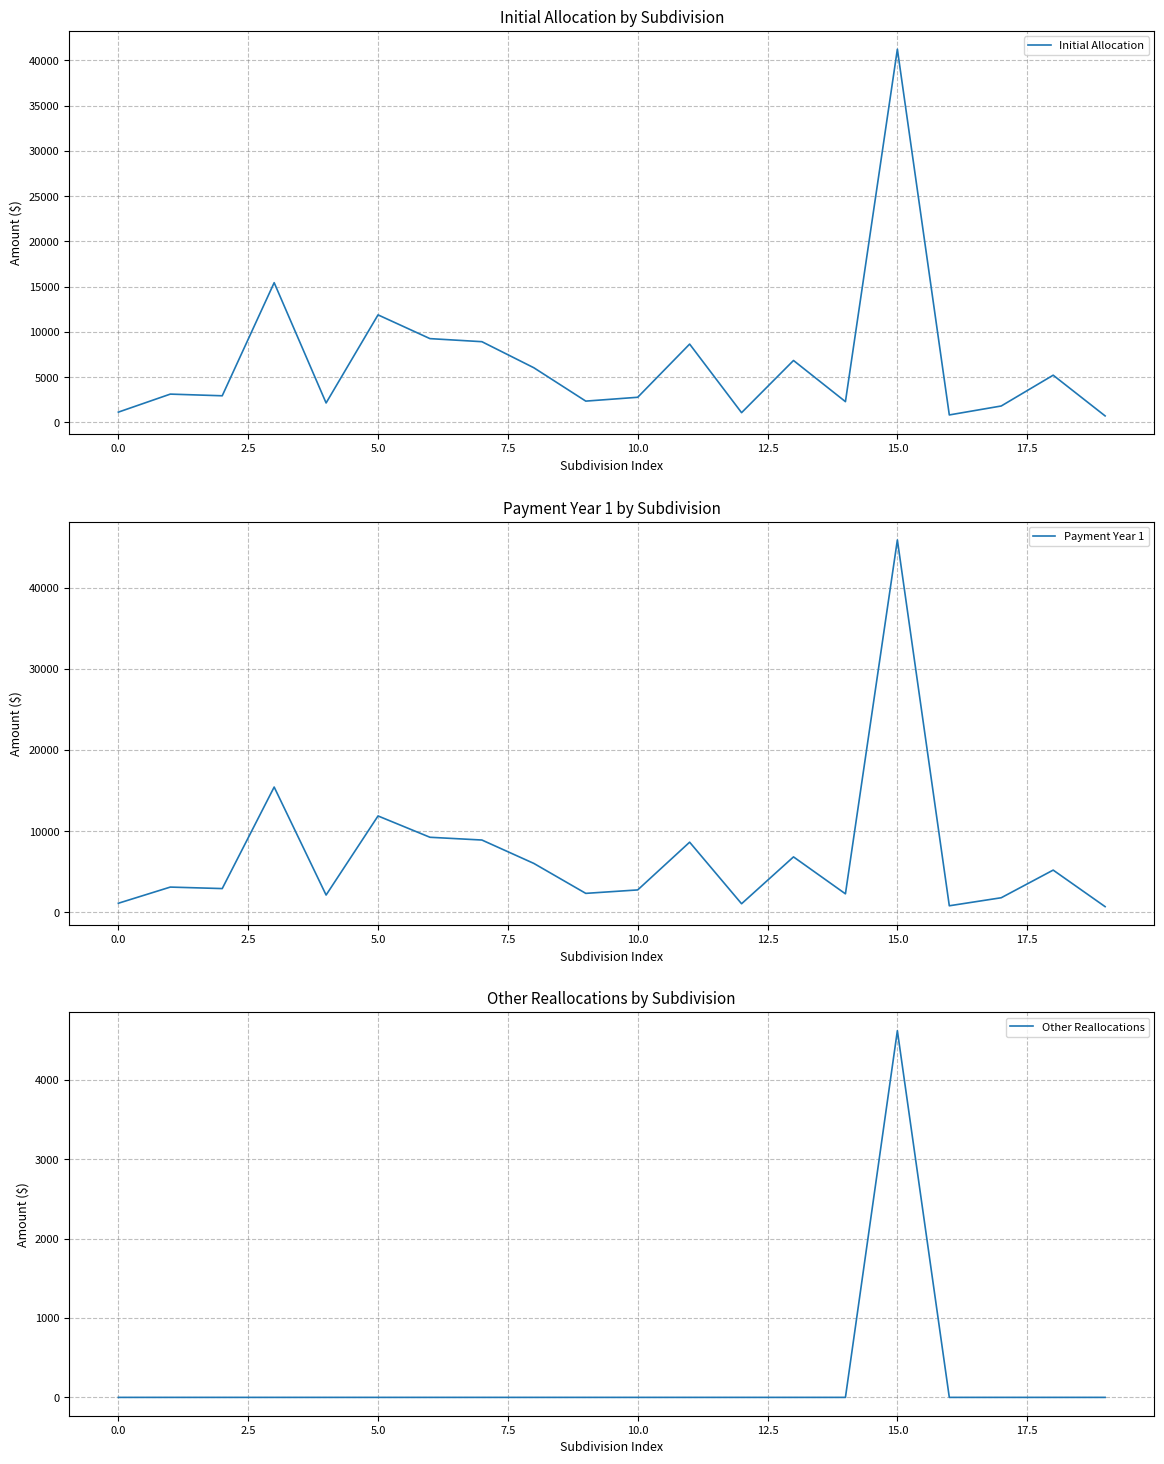

How many lines are shown in the chart?

3